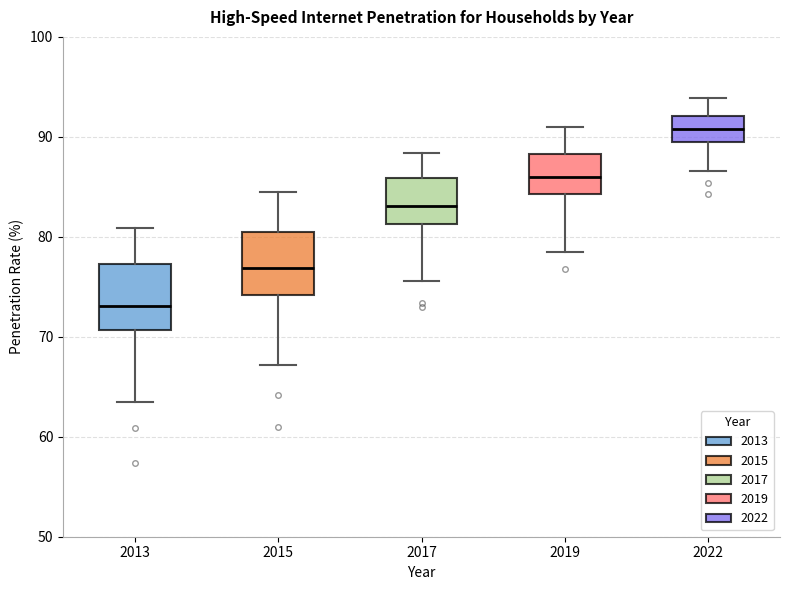

Where does the lower whisker of the box at x = 2015 end on the y-axis? The values are not printed on the chart, so give them approximately, as read against the axis.

67